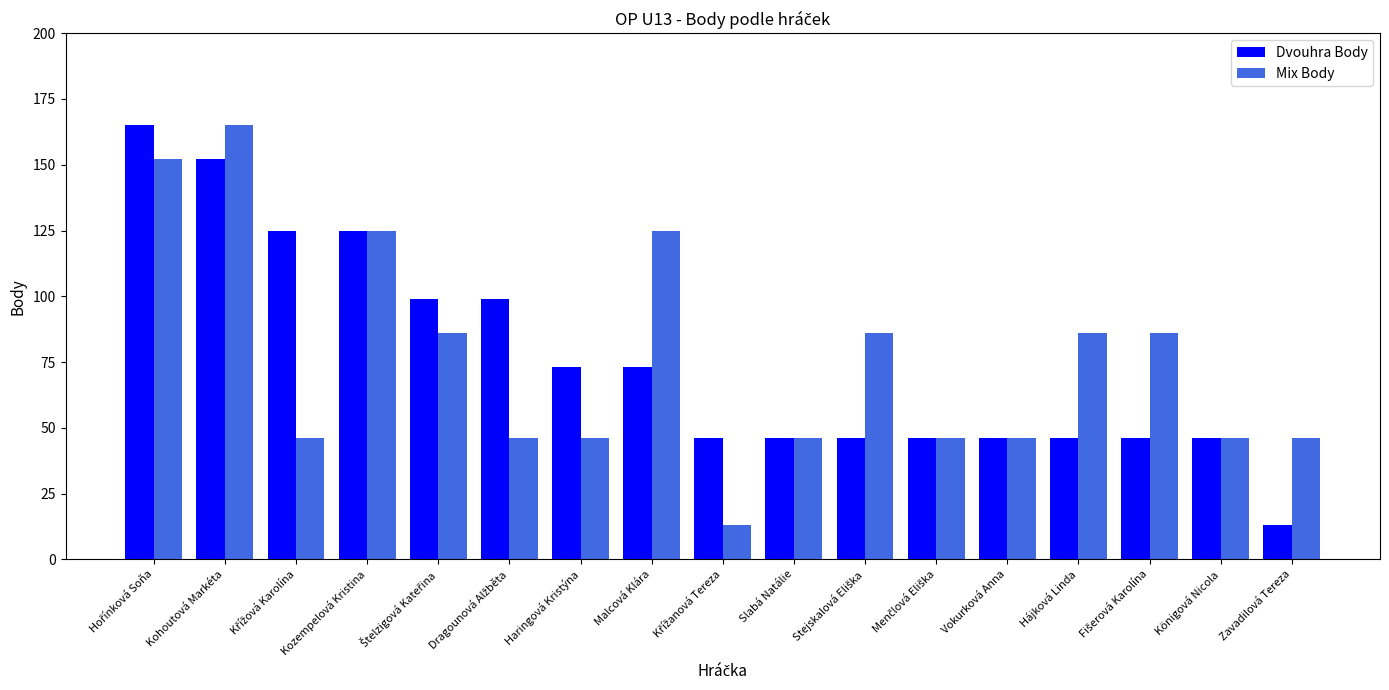

True or false: Mix Body has a value of 46 at Vokurková Anna.

True